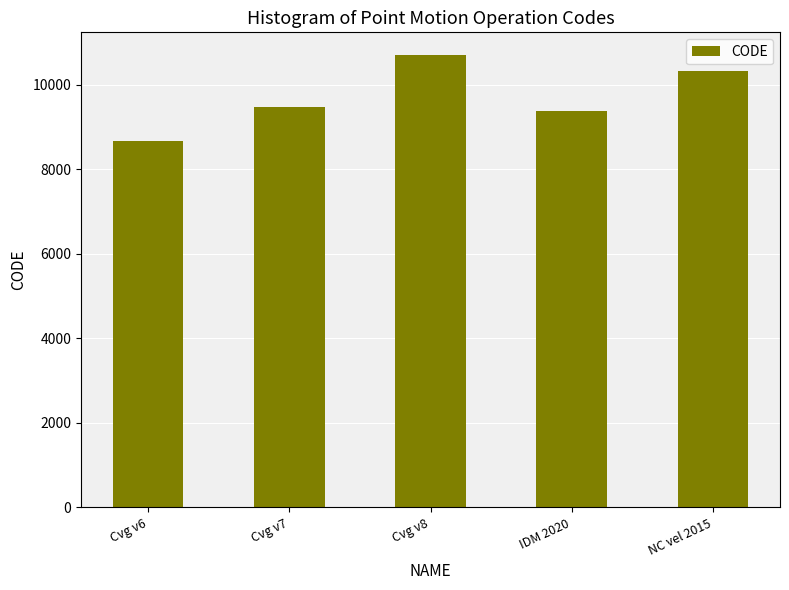

Which category has the highest value across all series?

Cvg v8